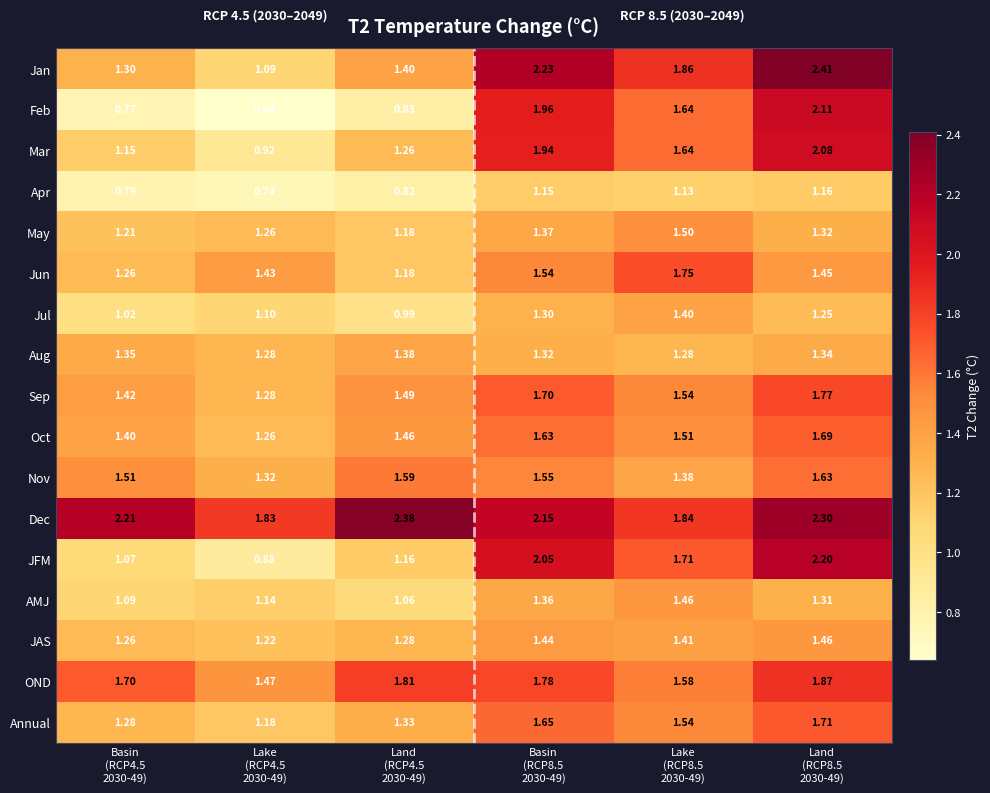

Which series has the widest spread of values?

Feb